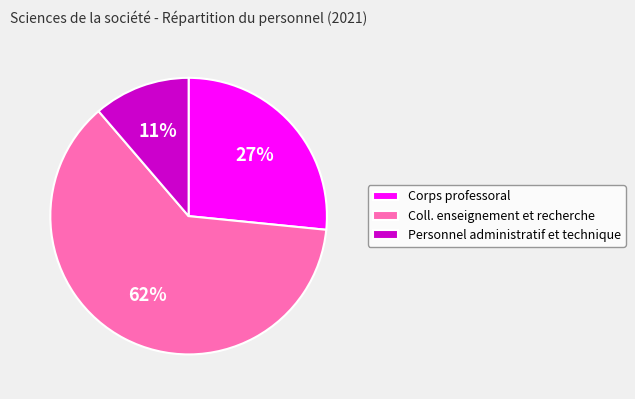

Count the number of slices in the pie.

3